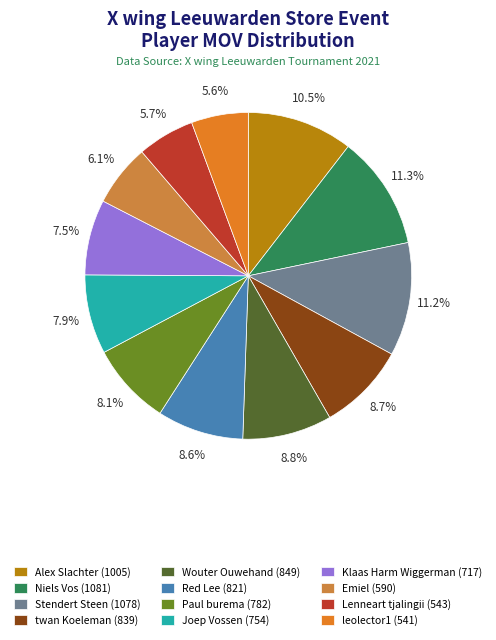

Is Joep Vossen the majority of the pie?

No